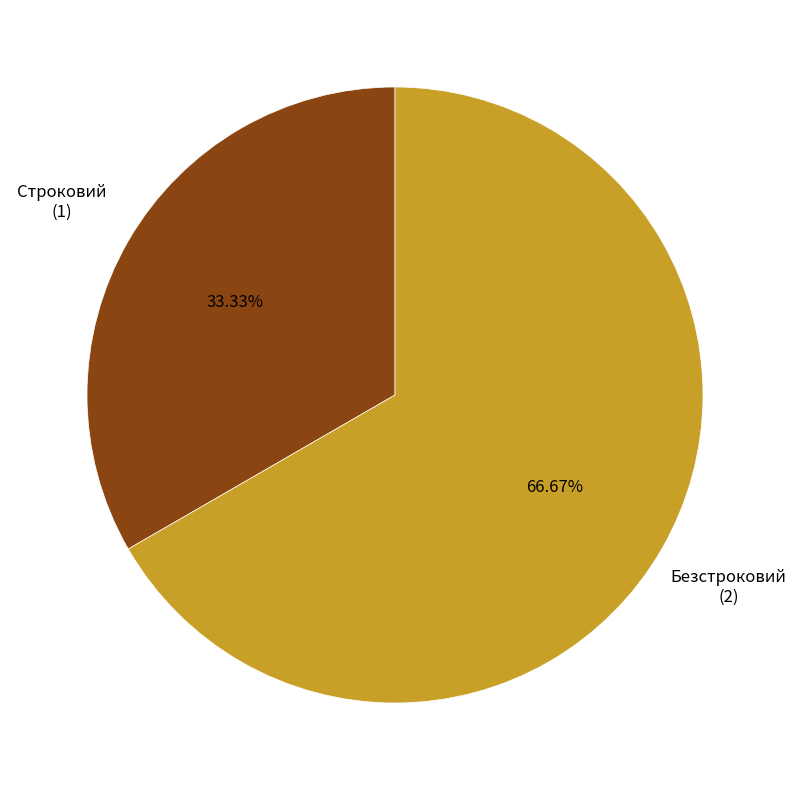

To the nearest percent, what portion does Строковий represent?

33%